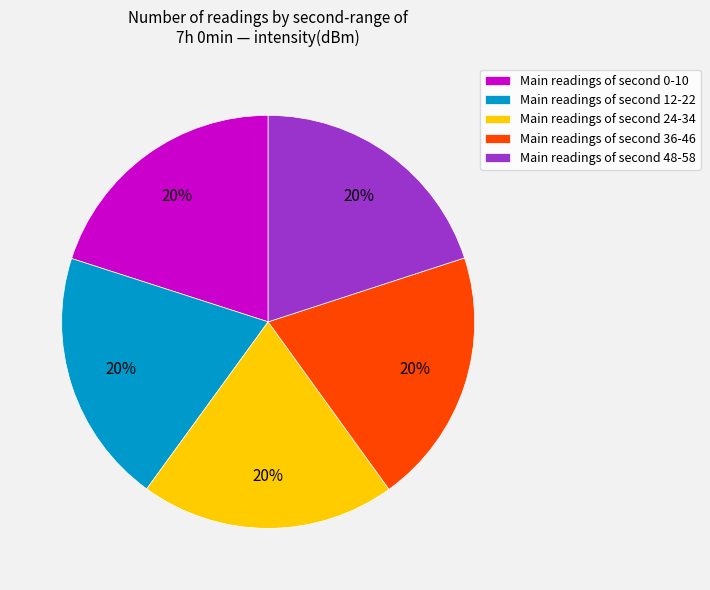

Count the number of slices in the pie.

5